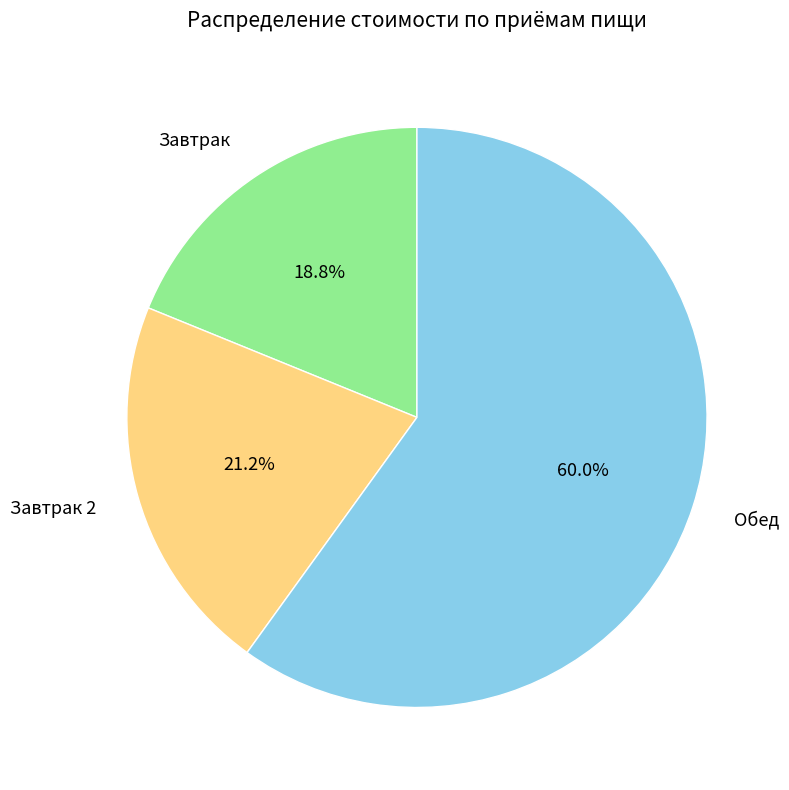

Which category has the biggest portion of the pie?

Обед